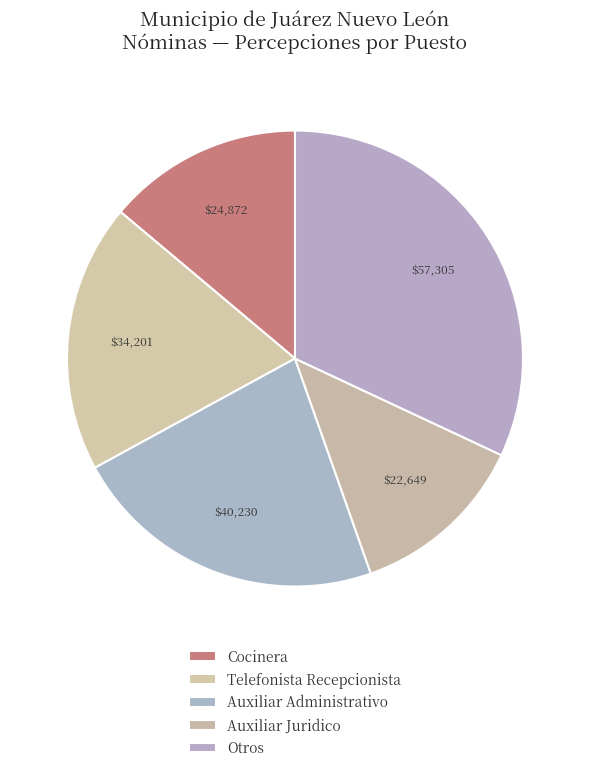

How many segments does this pie chart have?

5